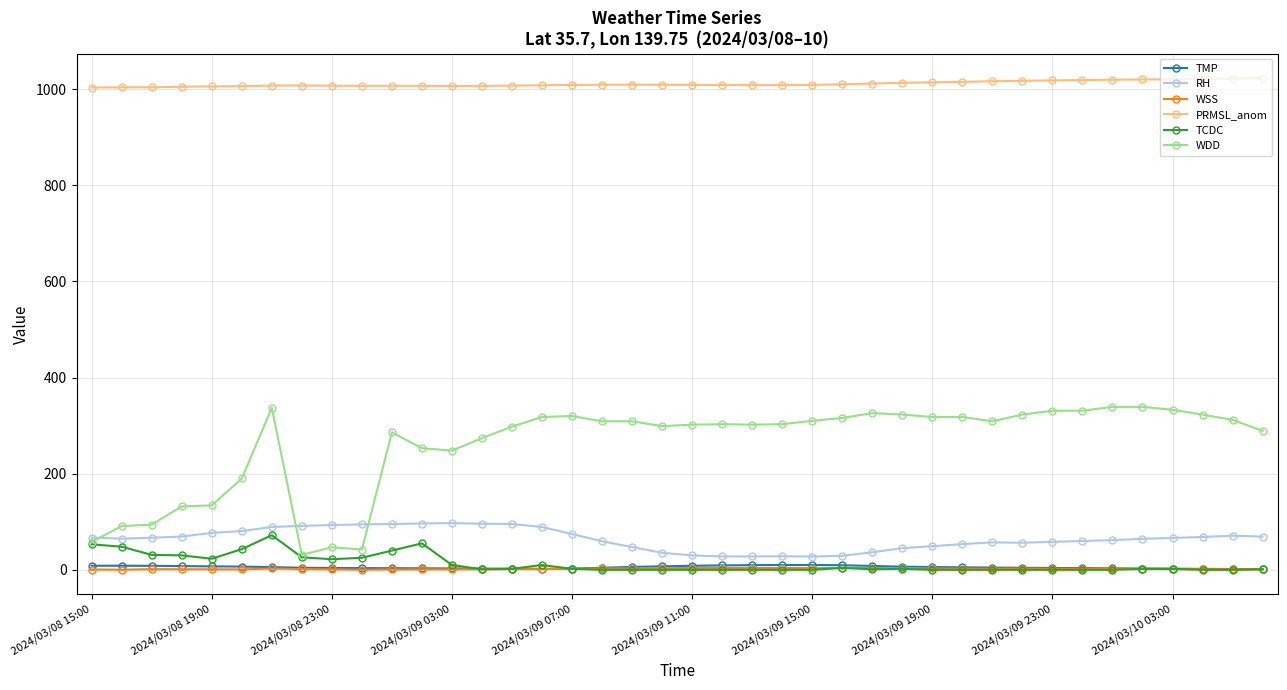

Which series has the largest range (max minus min)?

WDD